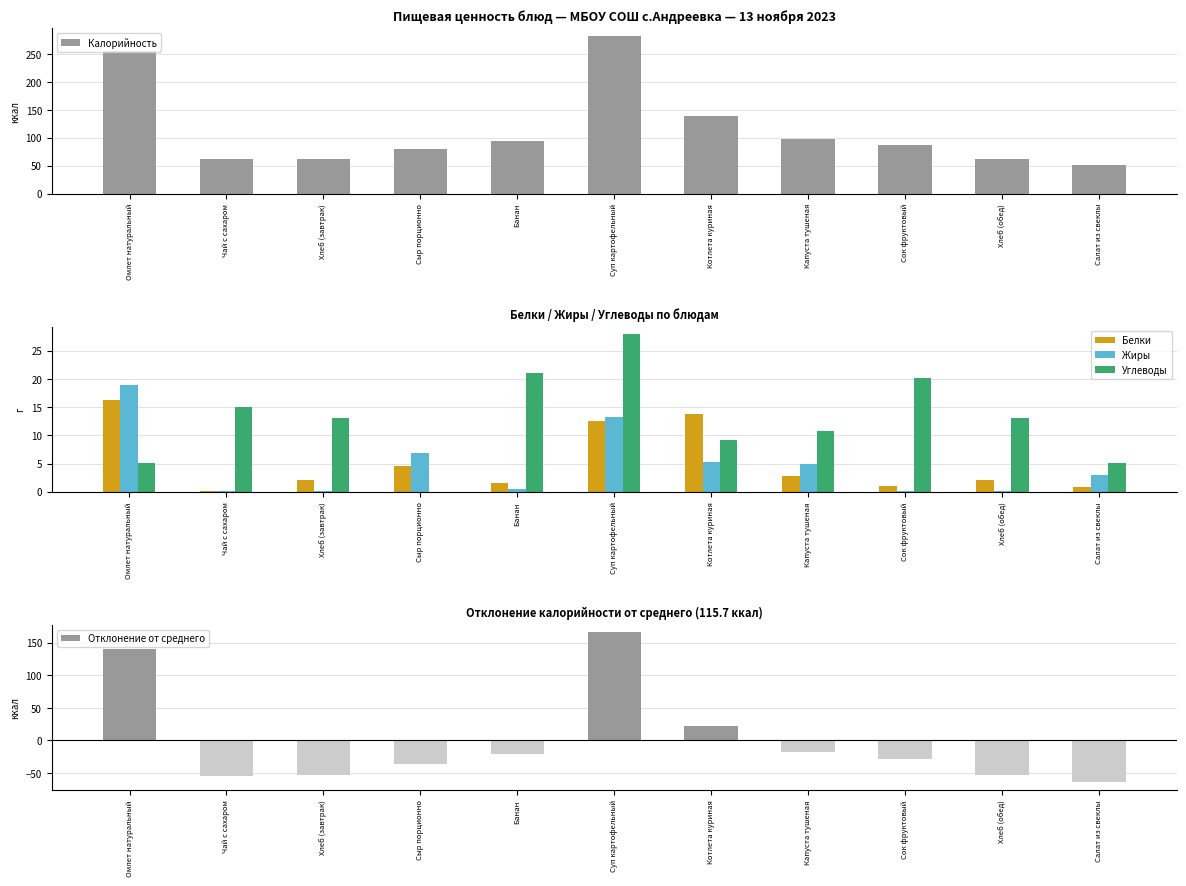

Reading right to left, transcribe all the data shown in this chart.

Калорийность: 51.4	62.5	86.6	97.8	138.4	281.7	94.5	79.8	62.5	61.3	256.2
Белки: 0.9	2.0	1.0	2.8	13.7	12.6	1.5	4.6	2.0	0.2	16.3
Жиры: 3.0	0.2	0.2	4.8	5.2	13.3	0.5	6.8	0.2	0.1	19.0
Углеводы: 5.1	13.1	20.2	10.8	9.1	27.9	21.0	0.0	13.1	15.0	5.0
Отклонение от среднего: -64.3	-53.2	-29.1	-17.9	22.7	166.0	-21.2	-35.9	-53.2	-54.4	140.5